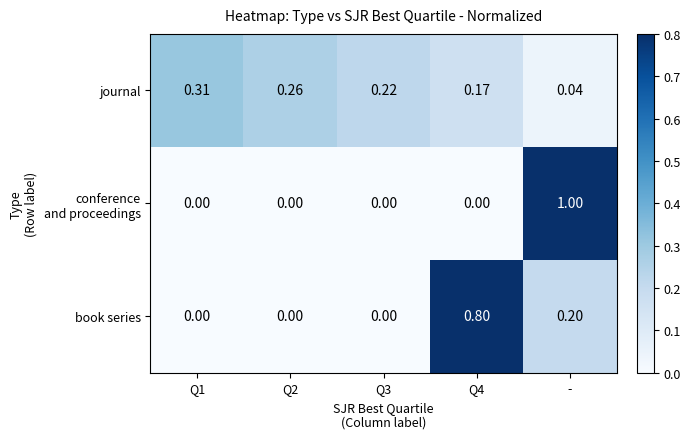

Where is journal nearest to the value 0?

-